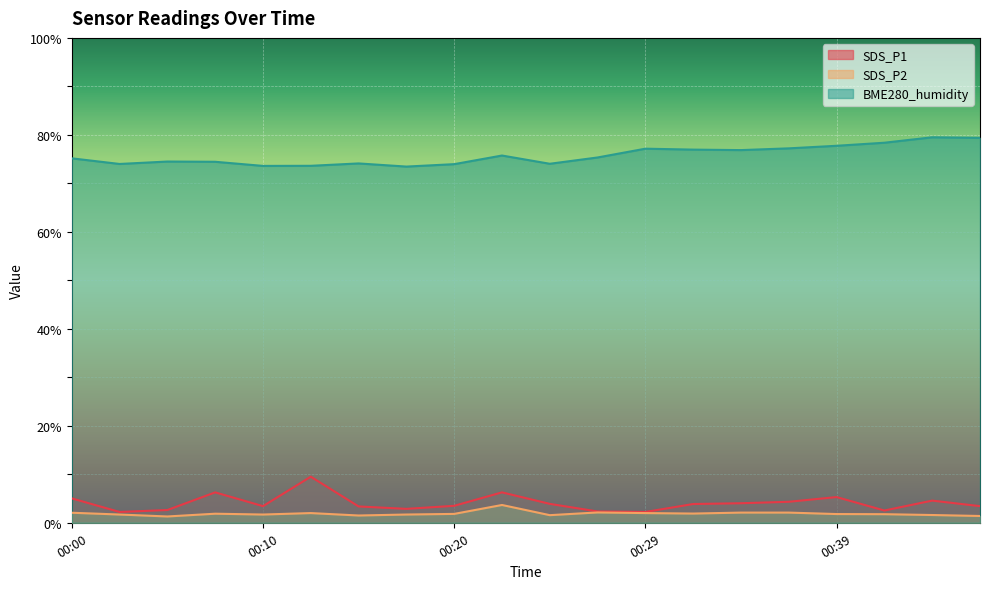

Where is SDS_P2 nearest to the value 2?

00:12